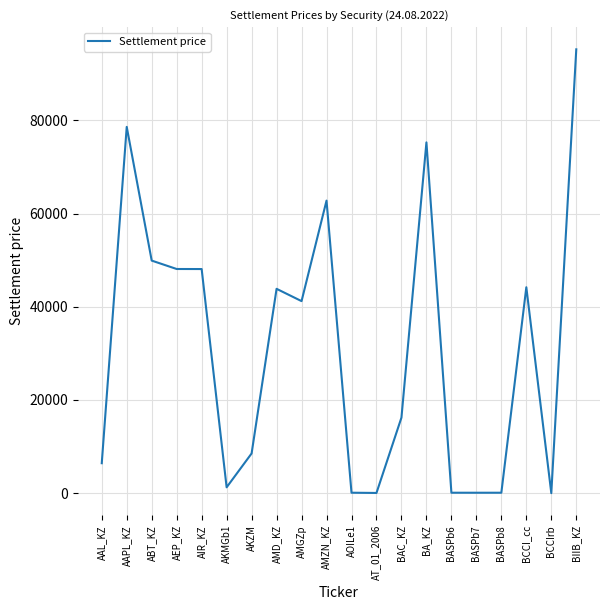

At which category does the chart reach its peak across all series?

BIIB_KZ